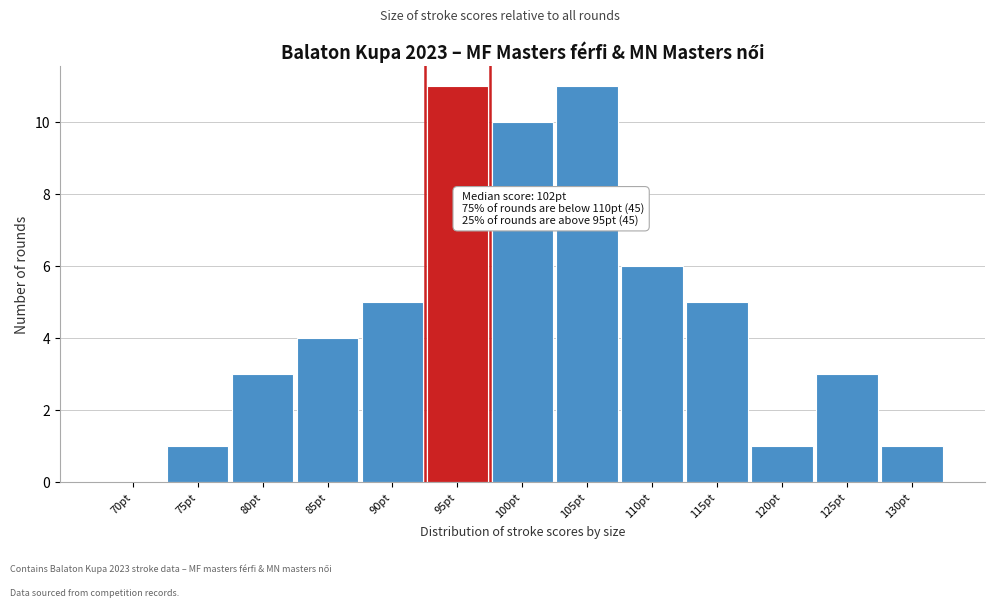

Reading left to right, list all the values displayed in this chart.

70pt=0	75pt=1	80pt=3	85pt=4	90pt=5	95pt=11	100pt=10	105pt=11	110pt=6	115pt=5	120pt=1	125pt=3	130pt=1